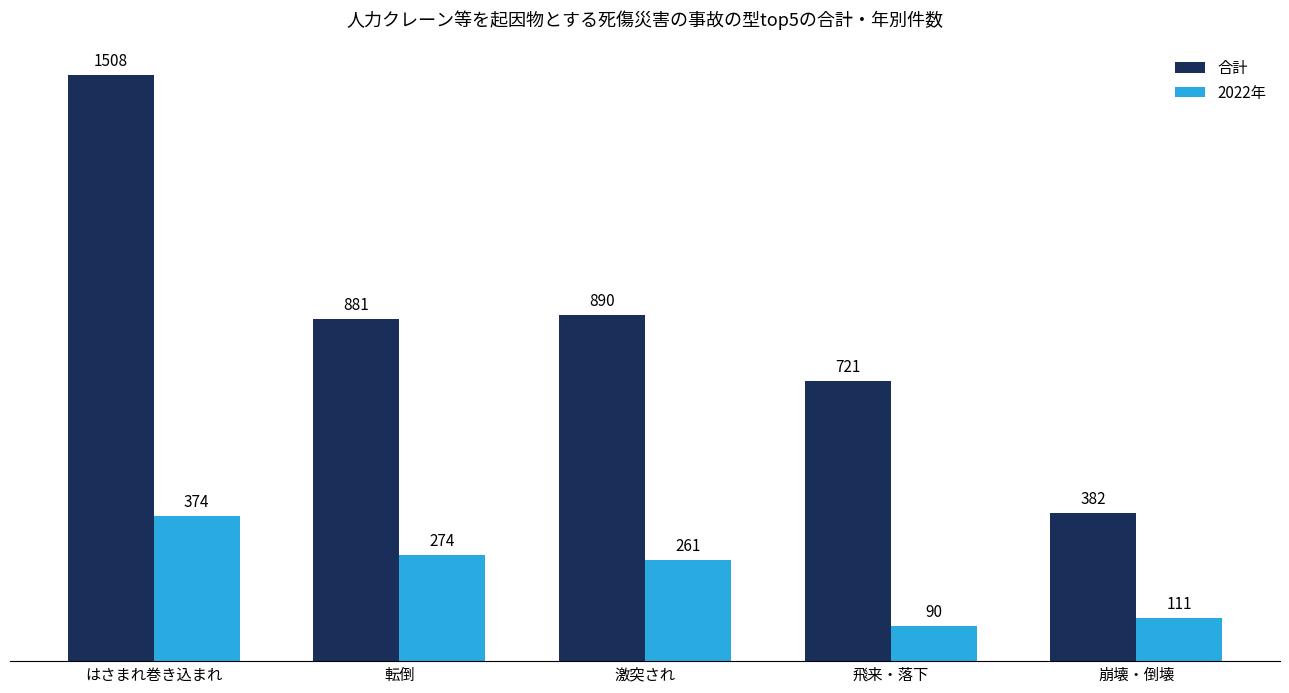

List the series in order of their peak value, lowest first.

2022年, 合計